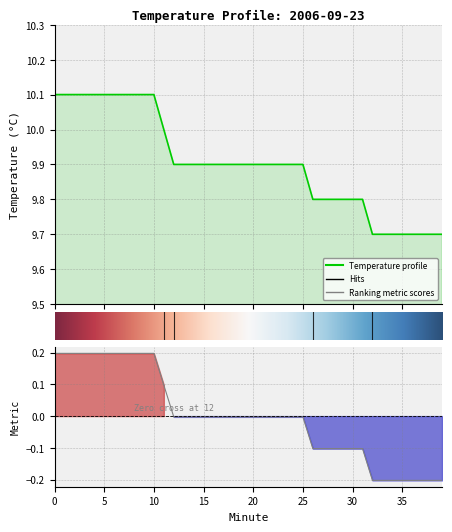

What is the average value?

9.9